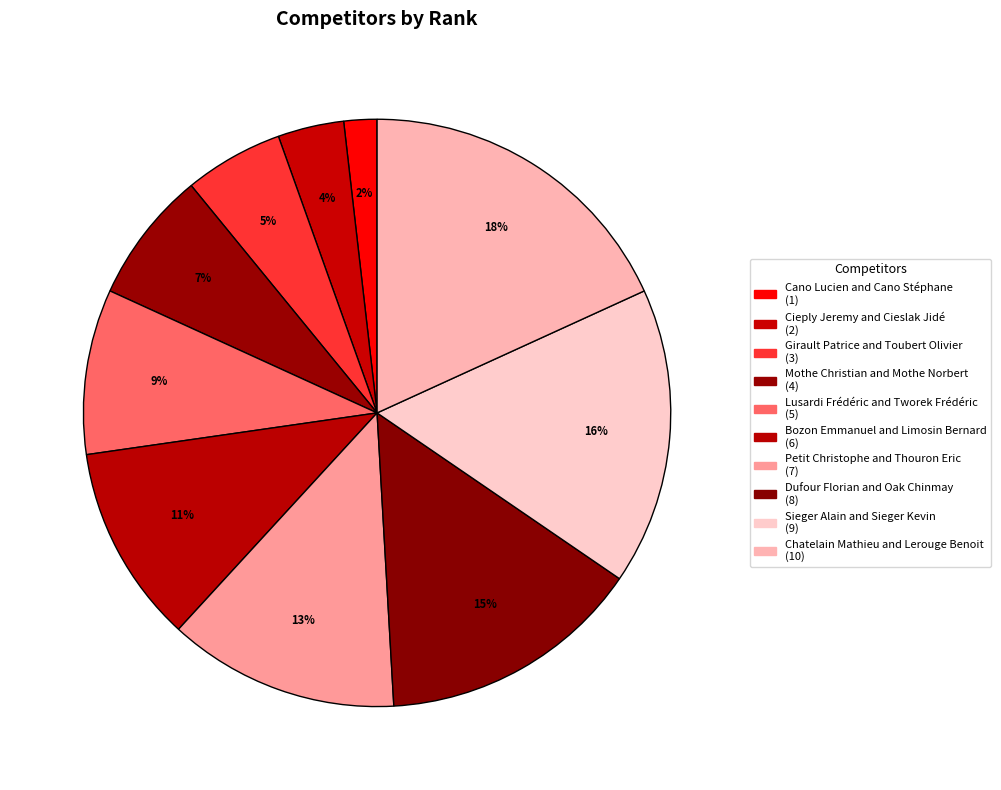

What percentage is the Cano Lucien and Cano Stéphane slice, to the nearest percent?

2%